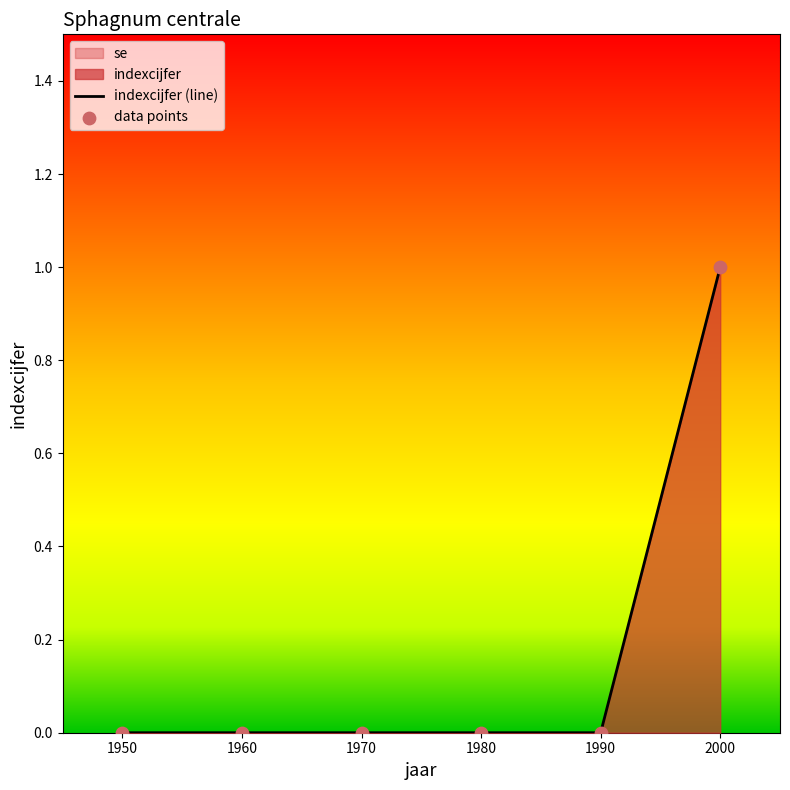

Which series has the largest total across all categories?

indexcijfer (line)